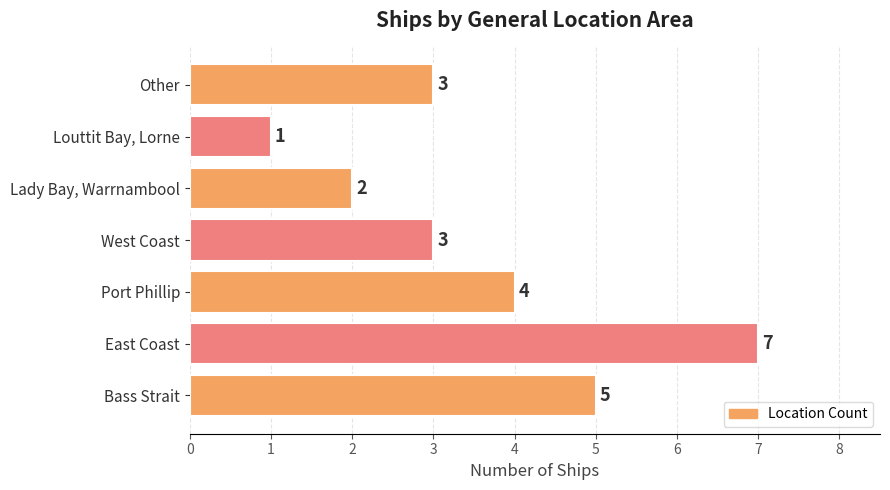

What is the difference between the maximum and minimum values?

6